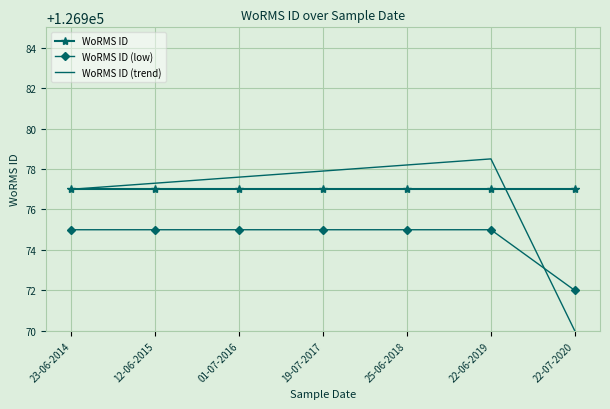

Which series has the largest range (max minus min)?

WoRMS ID (trend)